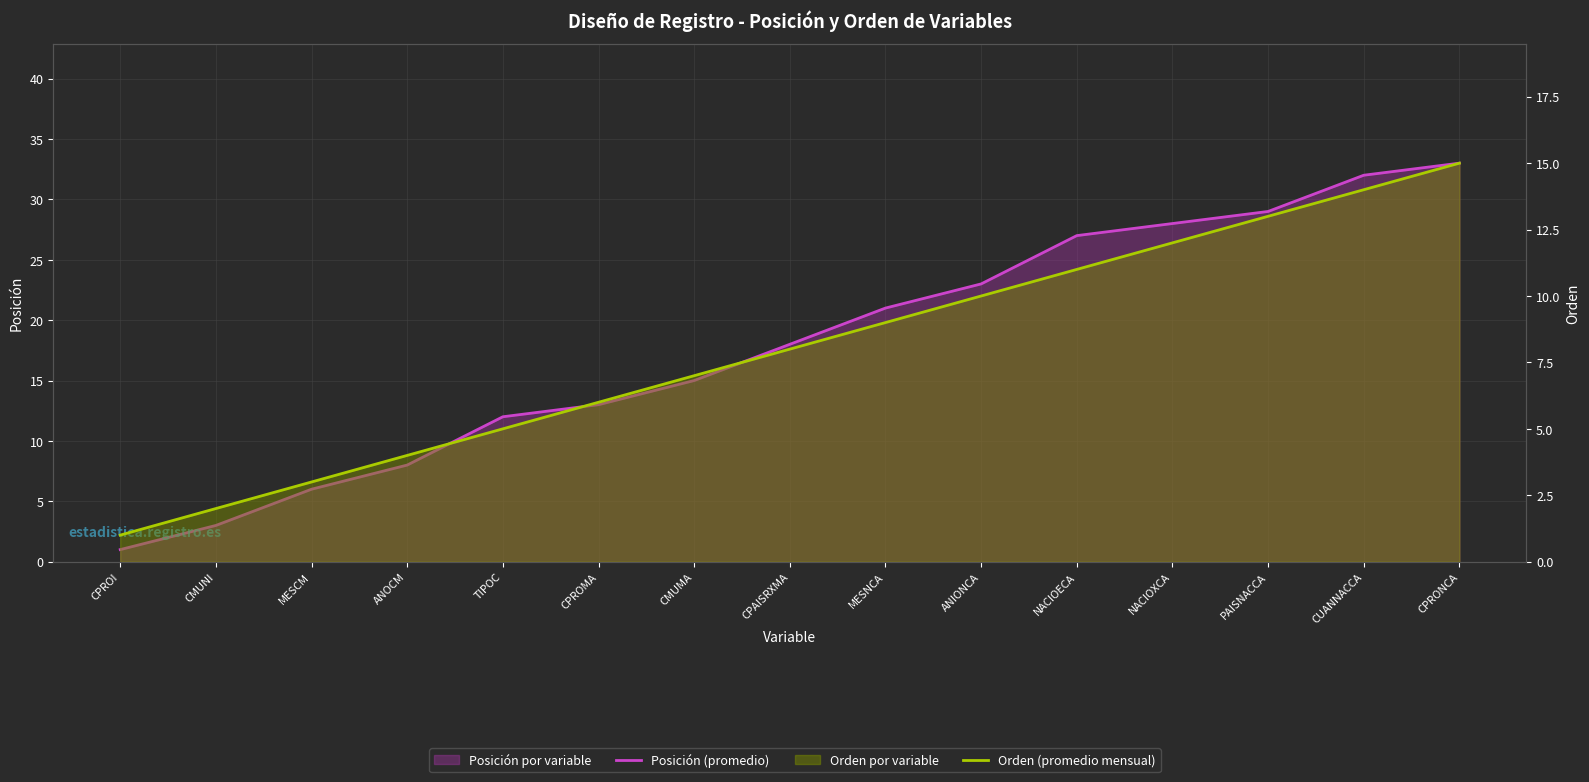

Where does the Orden (promedio mensual) series first go above 8?

MESNCA